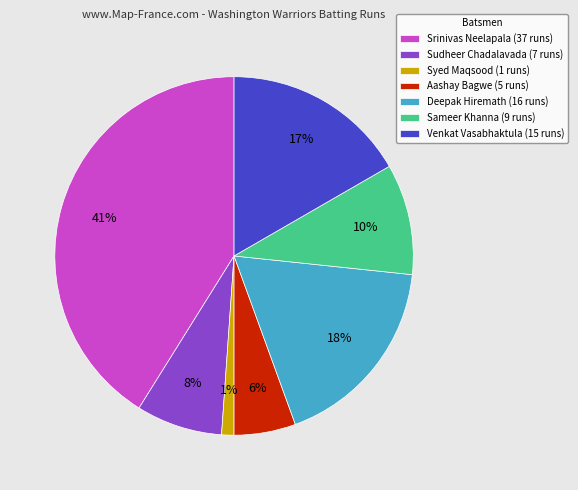

To the nearest percent, what is the difference between the Deepak Hiremath (16 runs) and Sudheer Chadalavada (7 runs) slice percentages?

10%